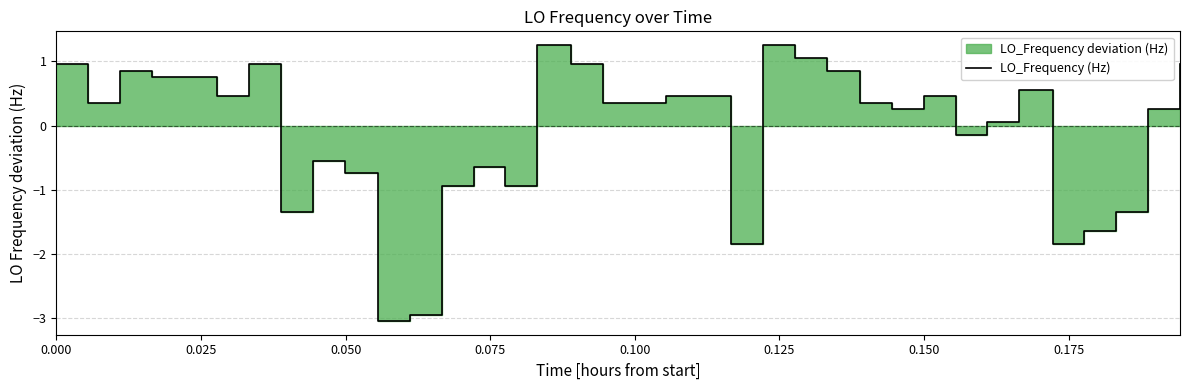

The chart shows a value of 0.2 at 33. True or false?

False